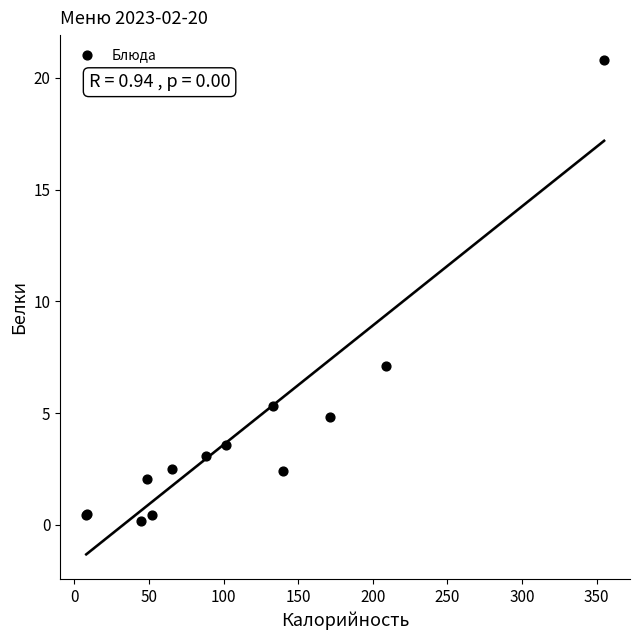

What Y value in the scatter plot is closest to 10?

7.1